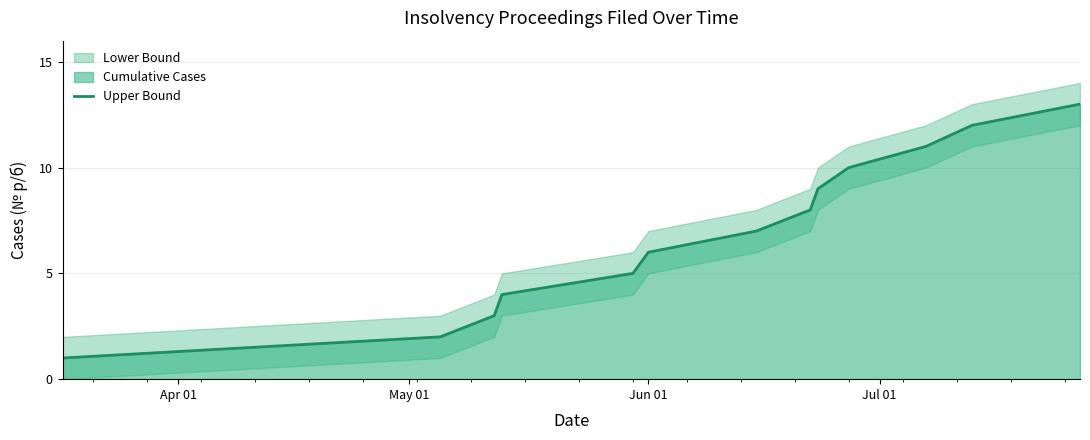

True or false: there are more than 0 points higher than both neighbors.

False